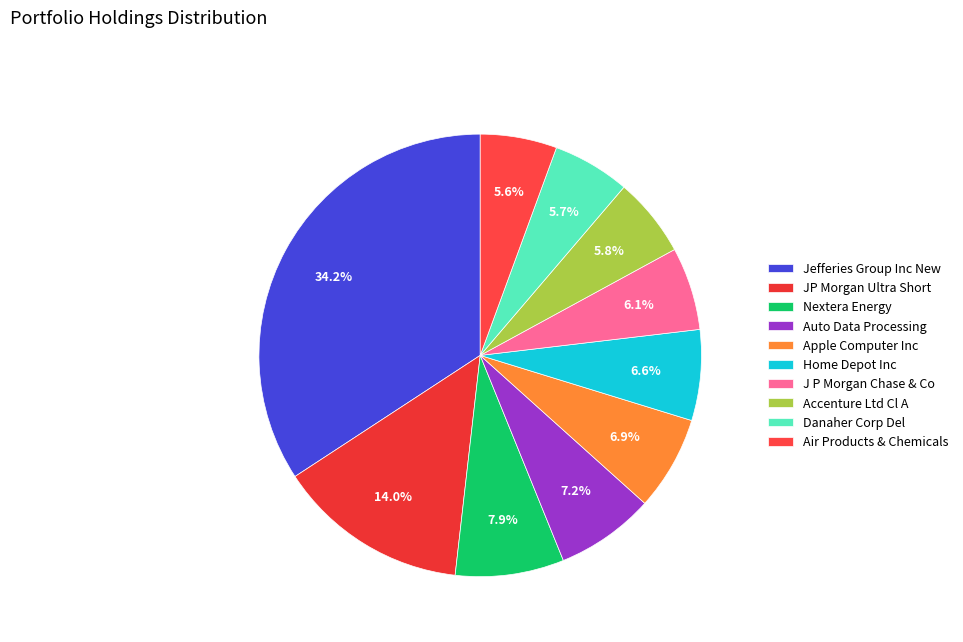

Is it true that JP Morgan Ultra Short is 14% of the pie?

True